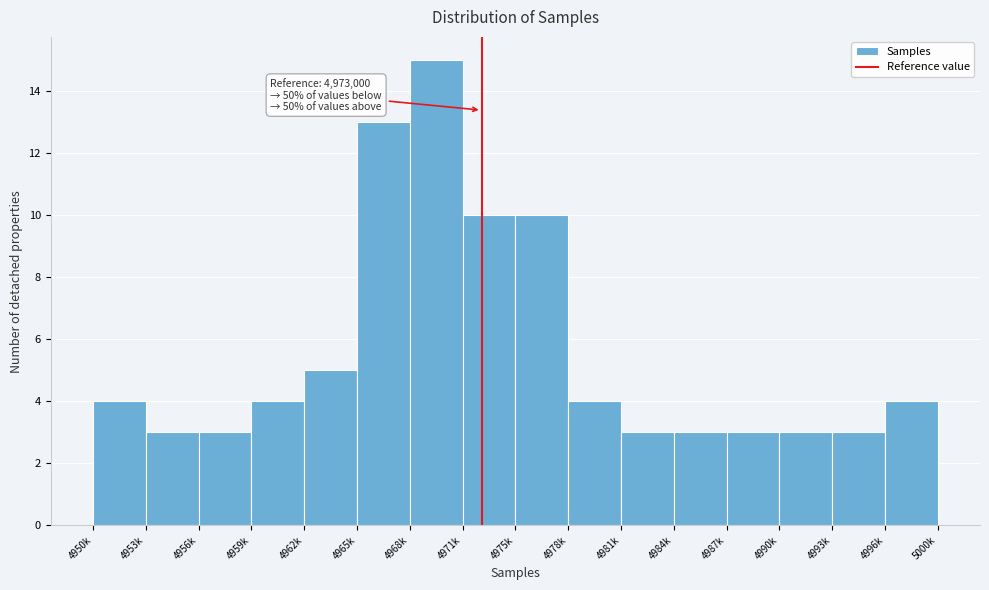

Reading left to right, list all the values displayed in this chart.

4	3	3	4	5	13	15	10	10	4	3	3	3	3	3	4